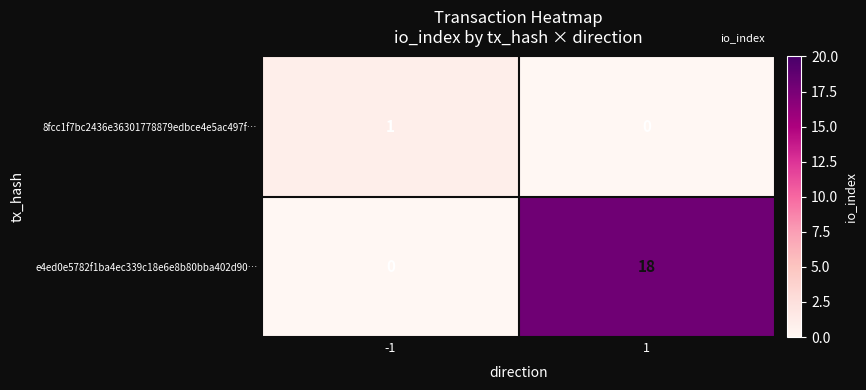

What is the sum of the e4ed0e5782f1ba4ec339c18e6e8b80bba402d90… values at -1 and 1?

18